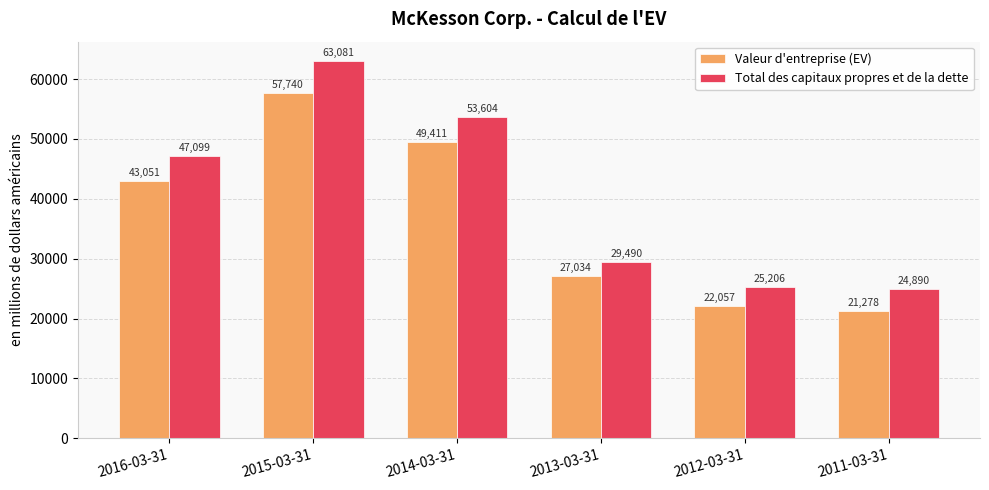

The Valeur d'entreprise (EV) series shows 61604 at 2016-03-31. True or false?

False